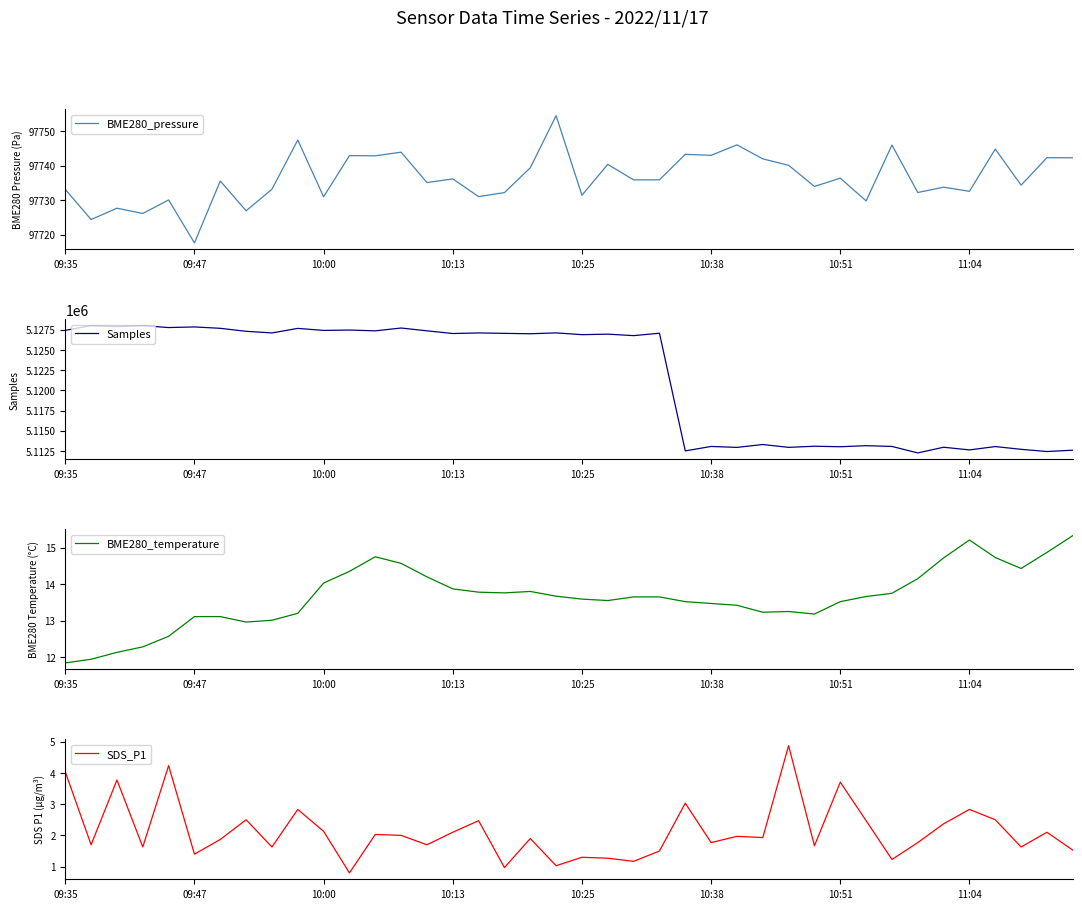

What is the lowest value of the BME280_pressure series?

97717.6